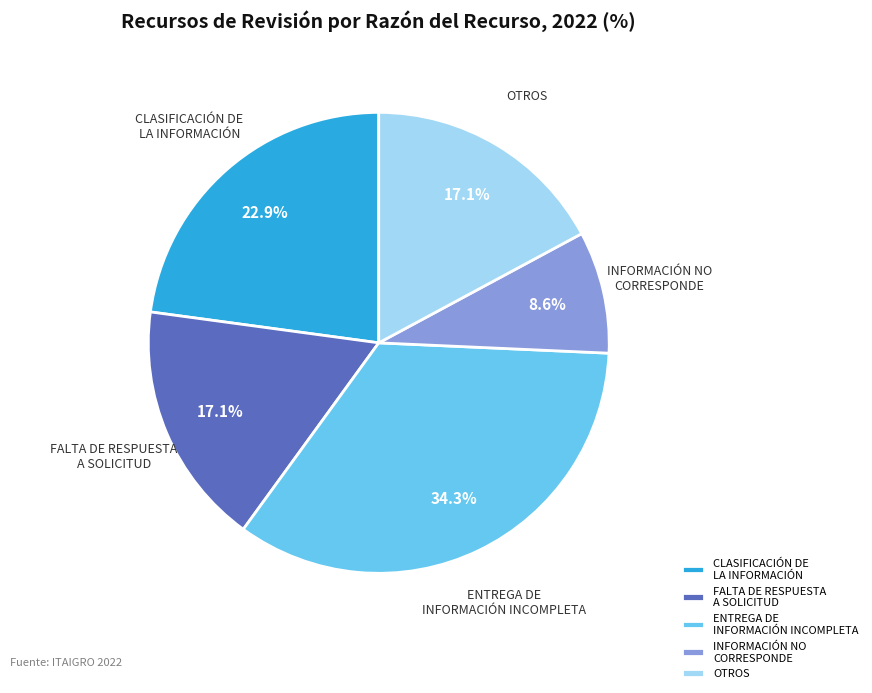

Is the sum of OTROS and ENTREGA DE INFORMACIÓN INCOMPLETA greater than half?

Yes